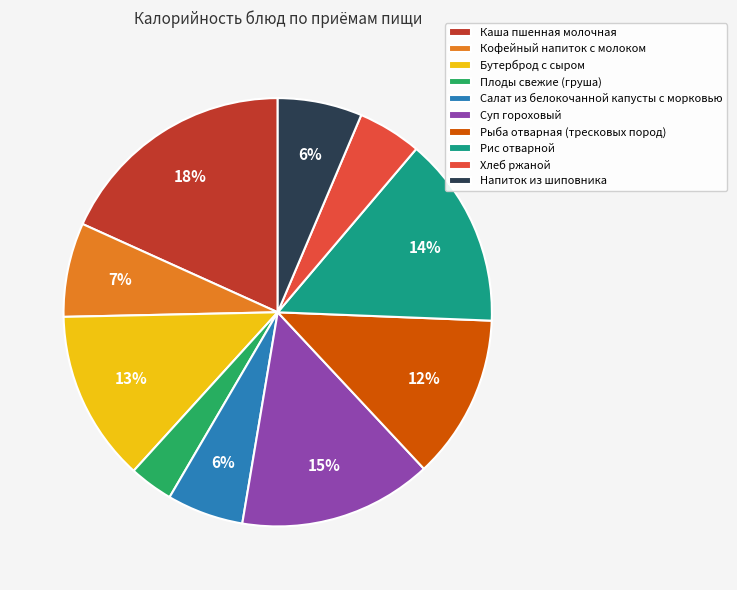

Count the number of slices in the pie.

10